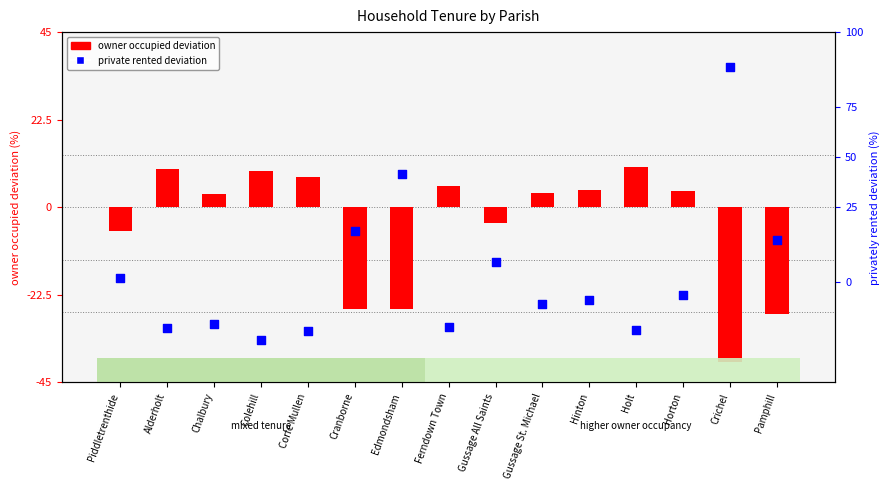

Which series reaches the maximum Y coordinate?

privately rented (centered)